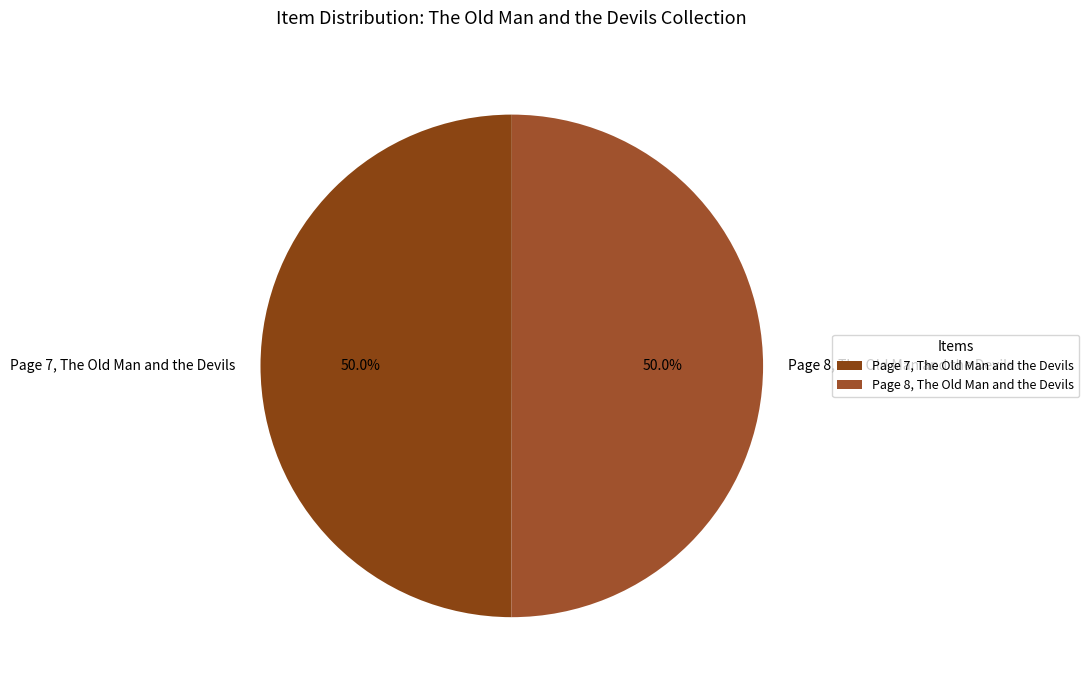

How much of the chart is everything except Page 8, The Old Man and the Devils?

50.0%